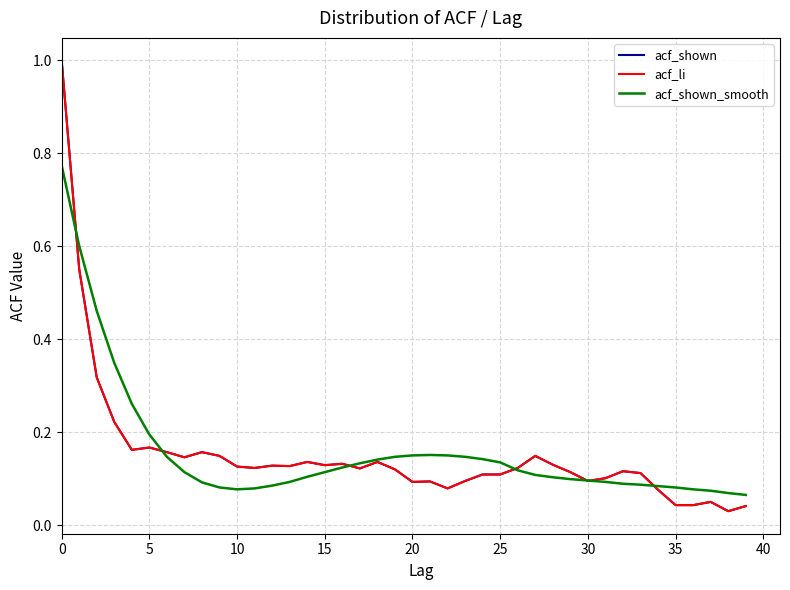

How many times do acf_shown and acf_shown_smooth cross each other?

7